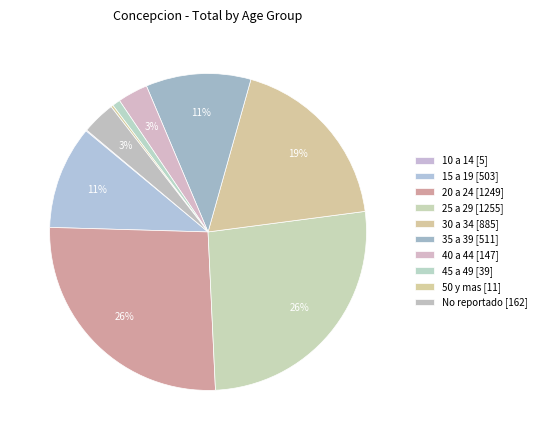

What is the total percentage of 25 a 29 and 40 a 44?

29.4%